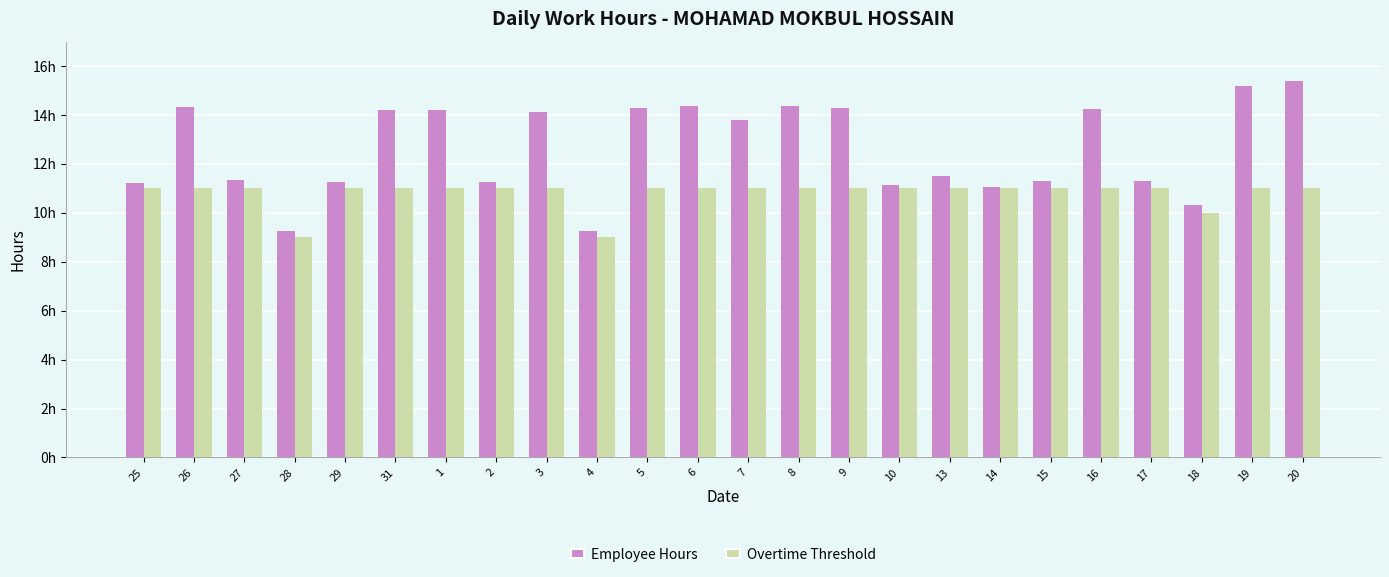

Which label corresponds to the largest value in the chart?

20